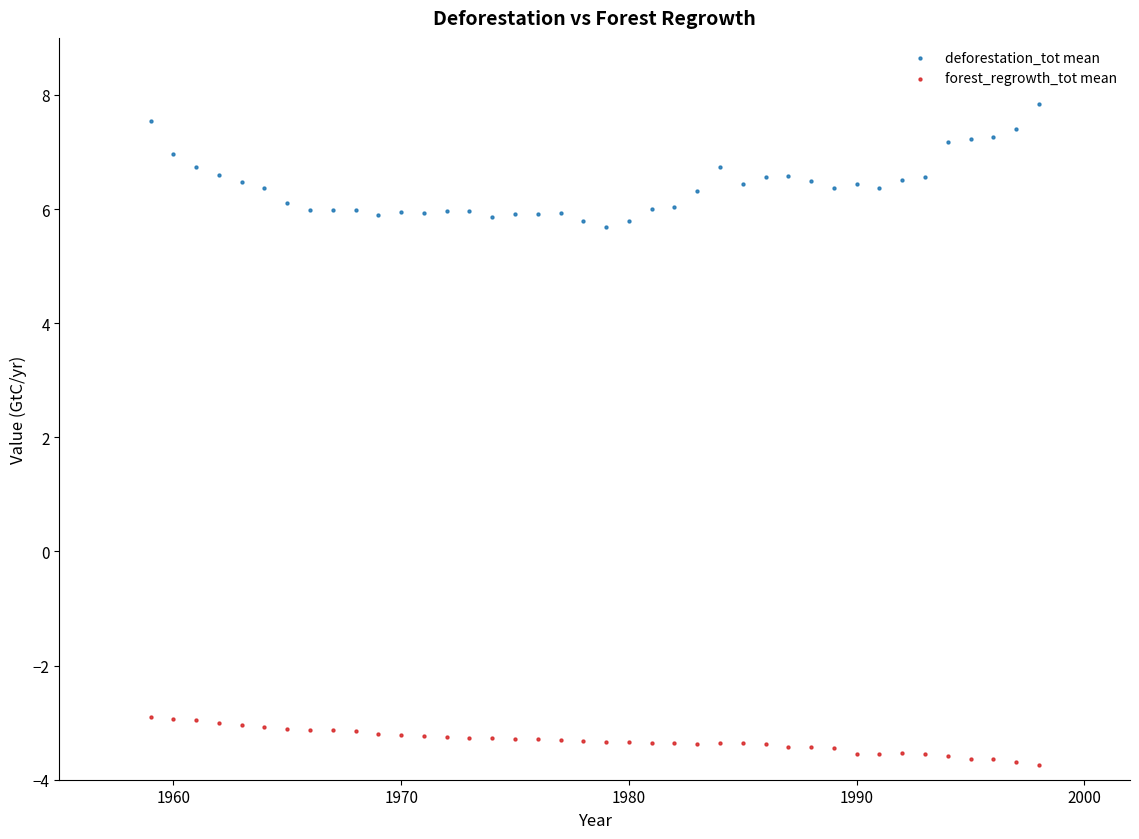

Which series contains the lowest Y value?

forest_regrowth_tot mean